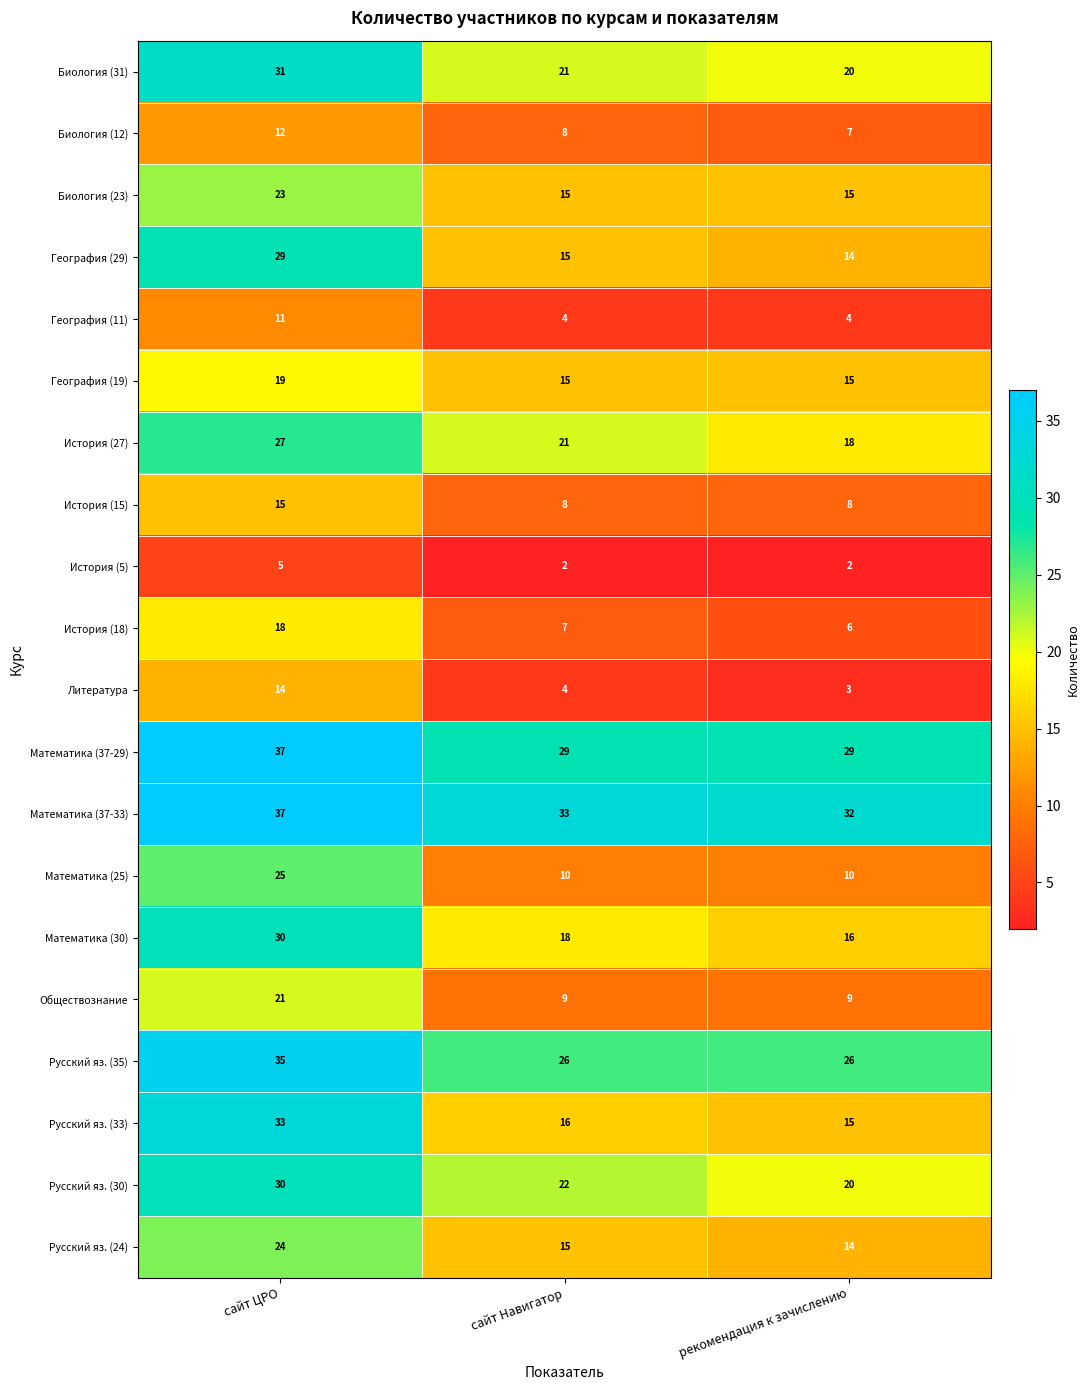

How many data points does each series have?

3